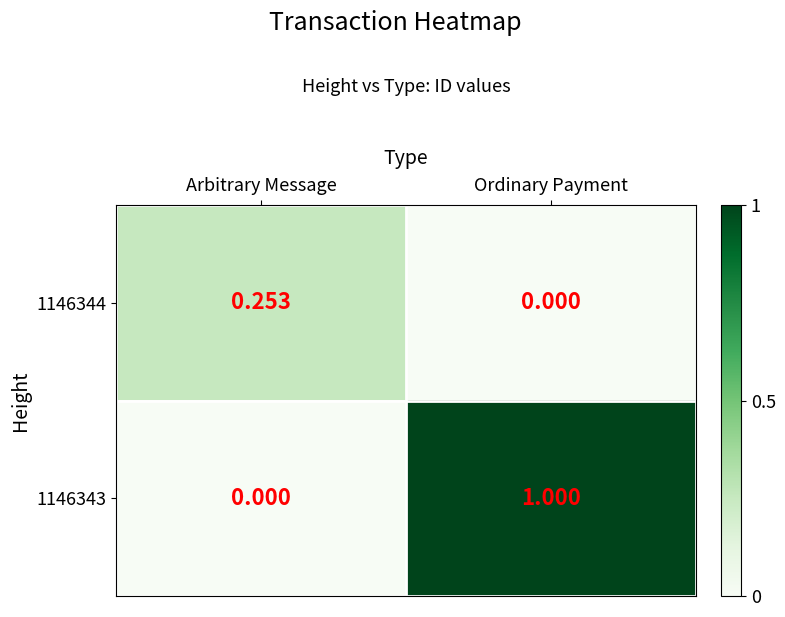

At which category is the sum across all series the highest?

Ordinary Payment